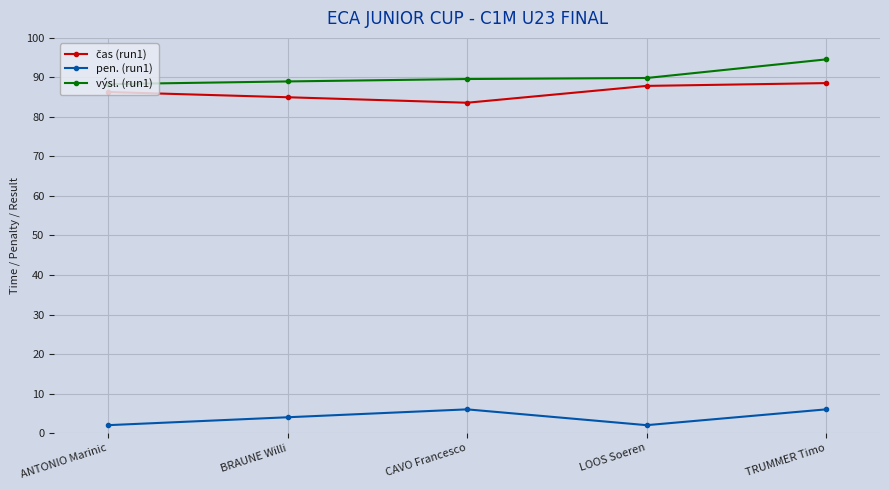

Is it true that pen. (run1) equals 6.0 at CAVO Francesco?

True